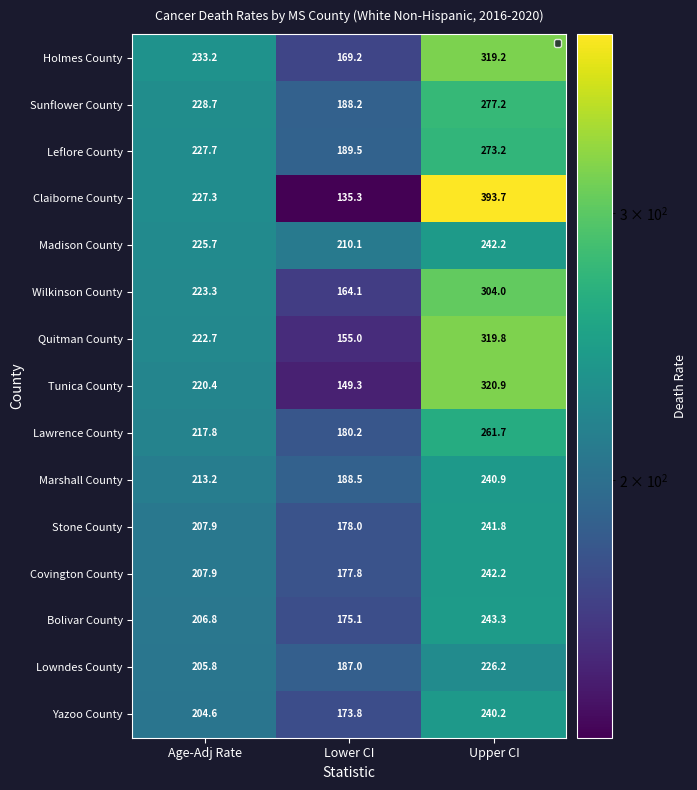

What is the approximate value of Sunflower County at Age-Adj Rate?

228.7